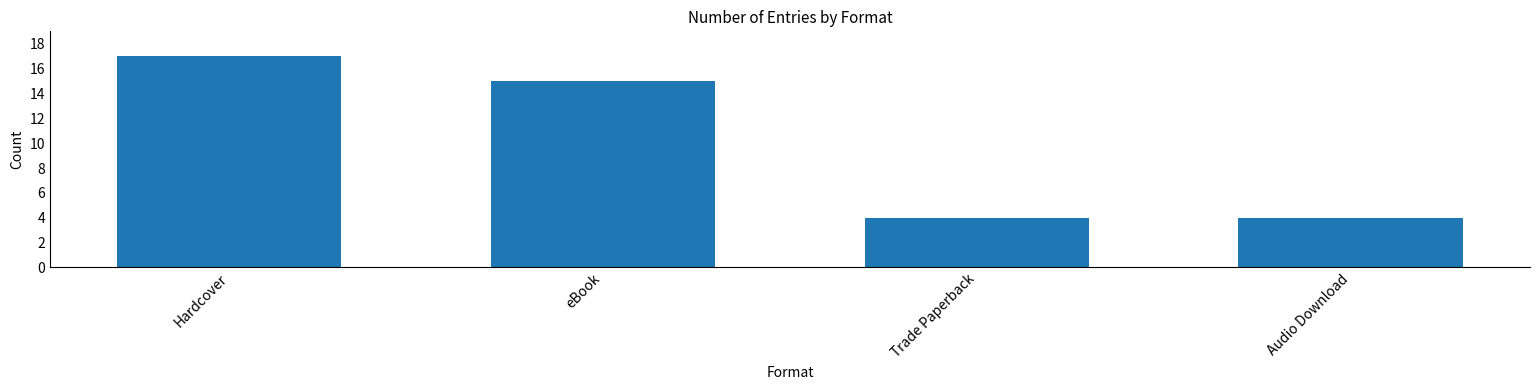

Are the bars grouped side by side (vs. stacked)?

No